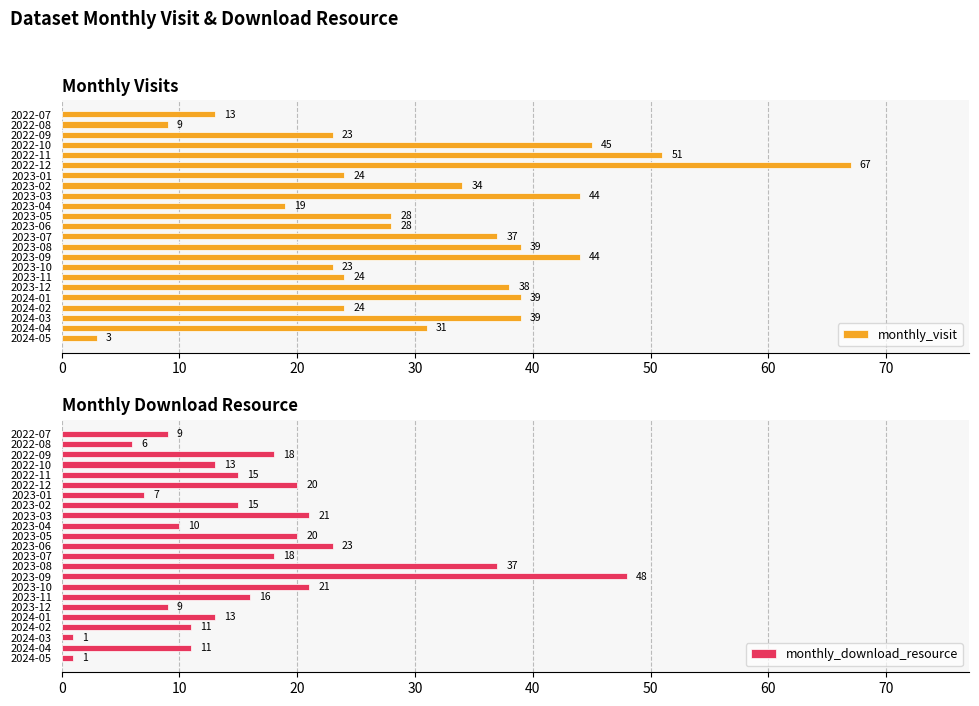

At which label is monthly_visit closest to 35?

2023-02